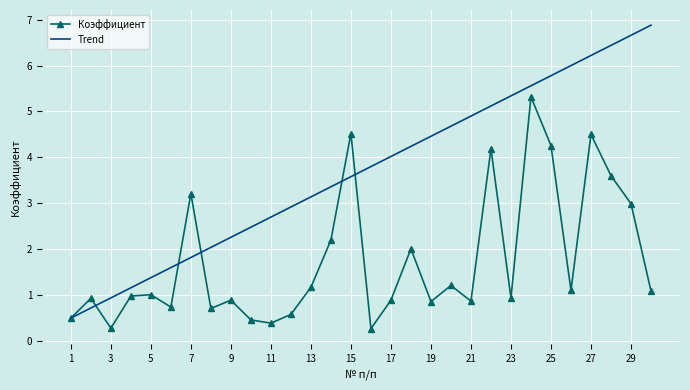

Rank the series by their maximum value, from lowest to highest.

Коэффициент, Trend